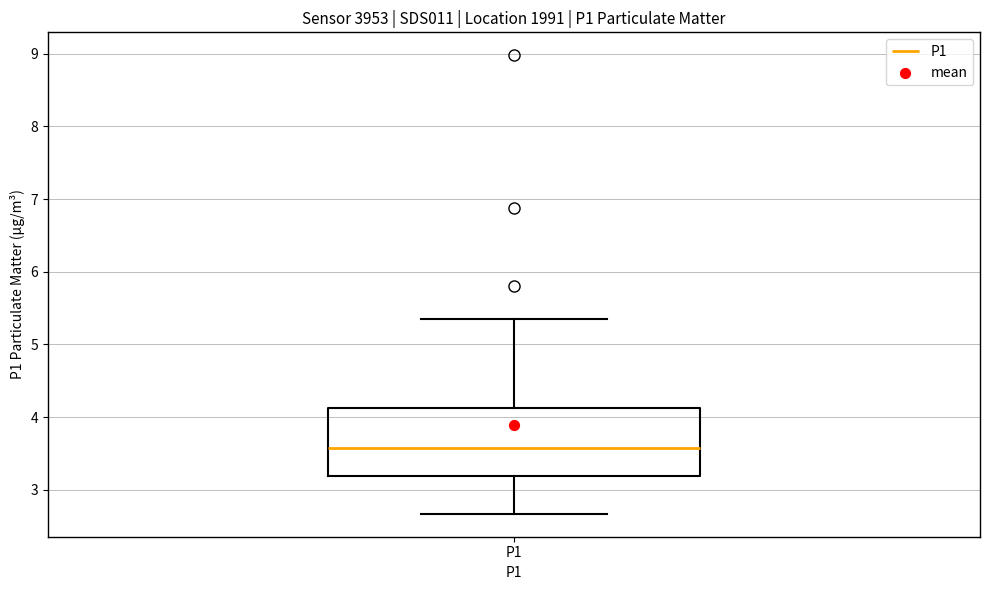

Read this box plot against the y-axis: the position of the median line, the range covered by the box, and the ends of both whiskers. The values are not printed on the chart, so give them approximately, as read against the axis.

median 3.6, box 3.2 to 4.1, whiskers 2.7 to 5.4